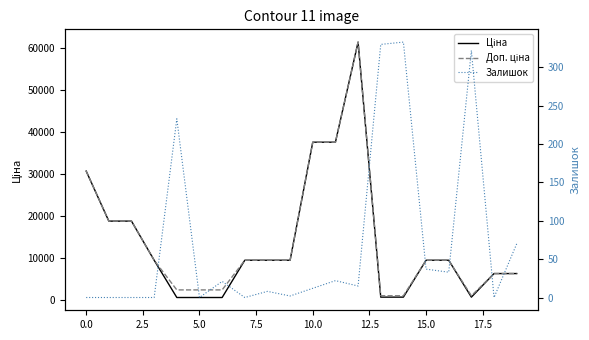

What position from the right is 2.5?

18